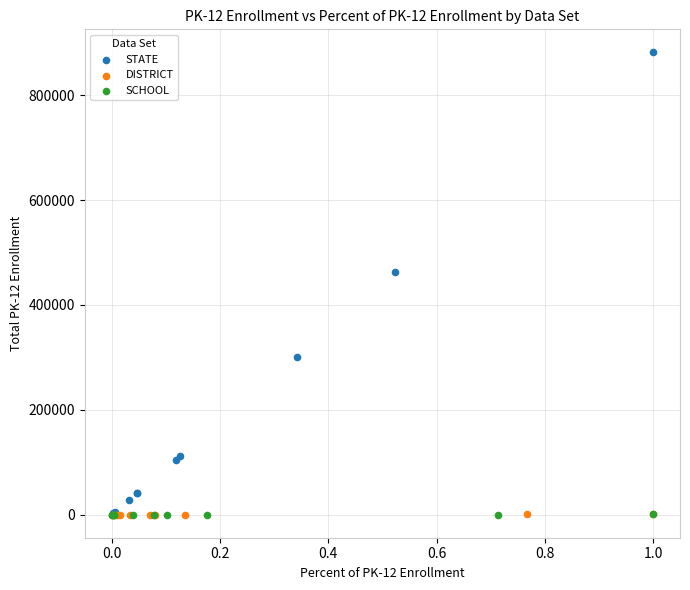

Which series has the largest Y range (max minus min)?

STATE